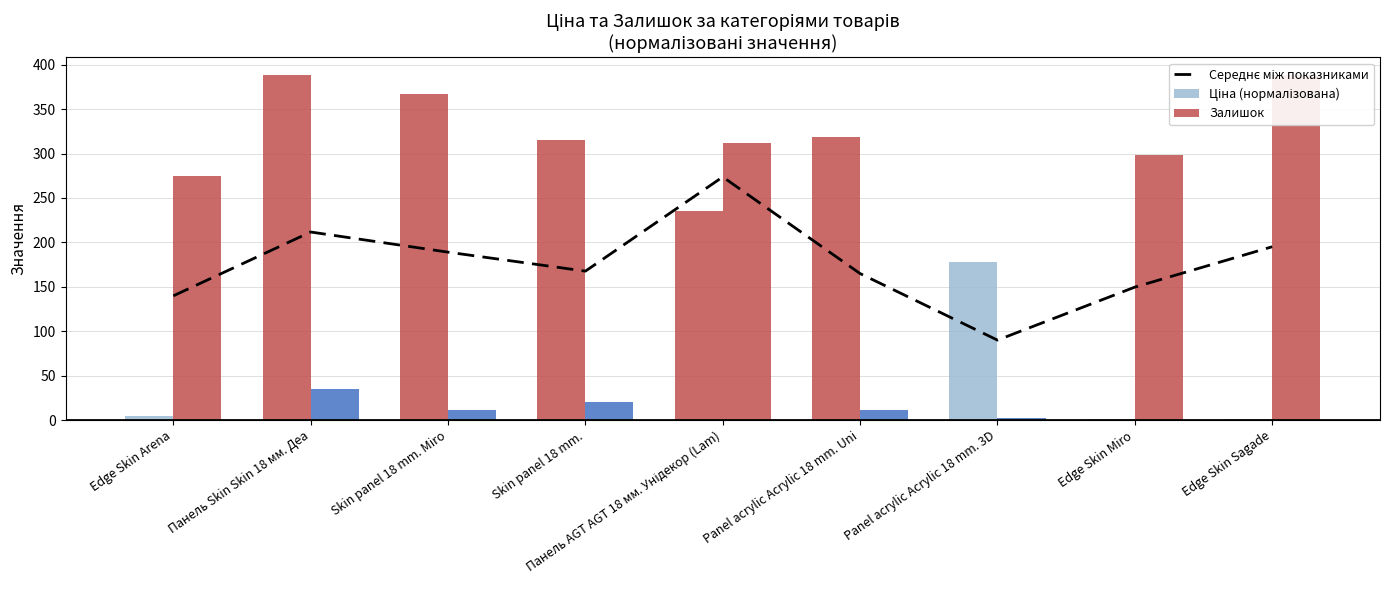

At how many categories does at least one series exceed 146?

9